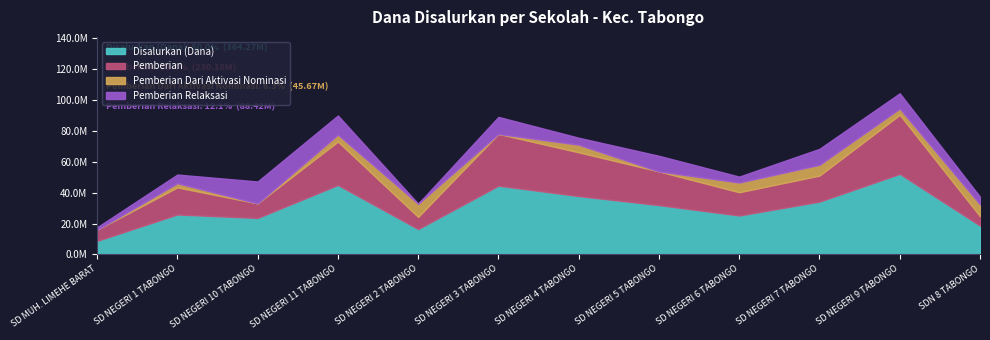

At which label does Disalurkan (Dana) first exceed 31950000?

SD NEGERI 11 TABONGO